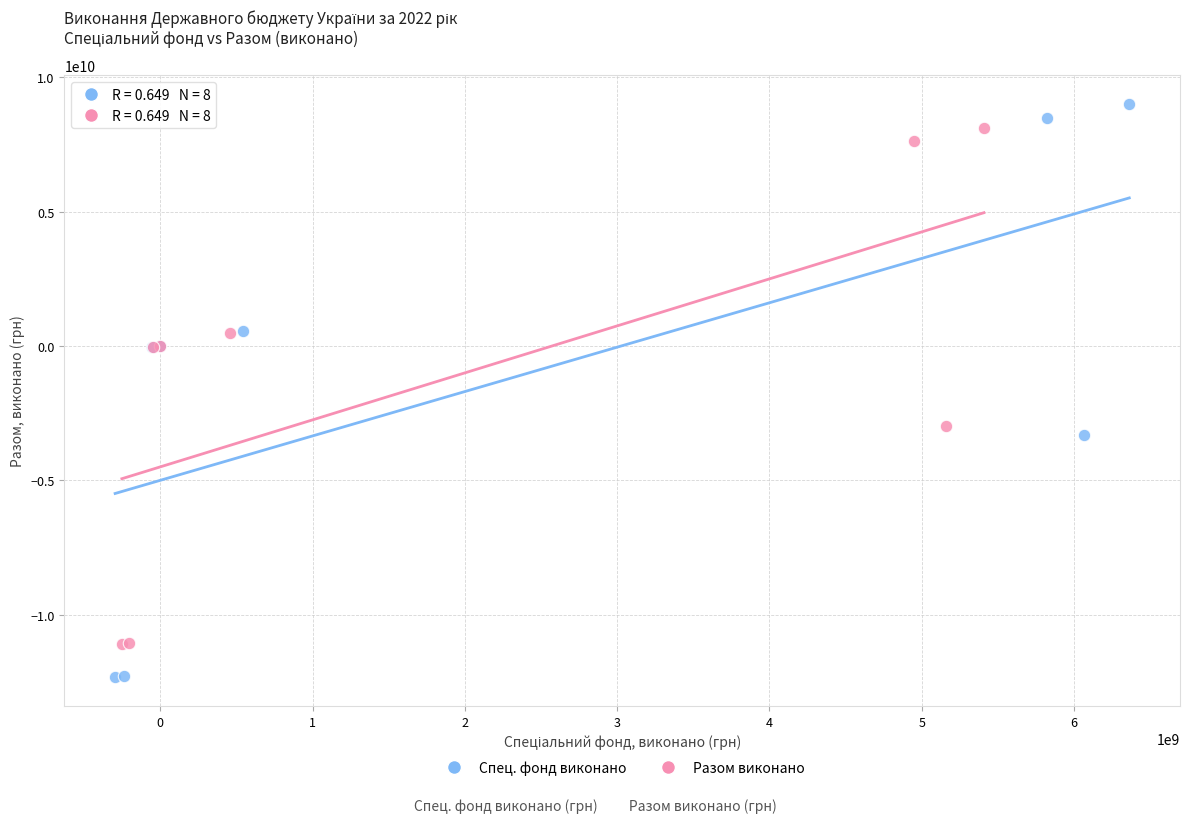

Which series contains the highest Y value?

Спец. фонд виконано